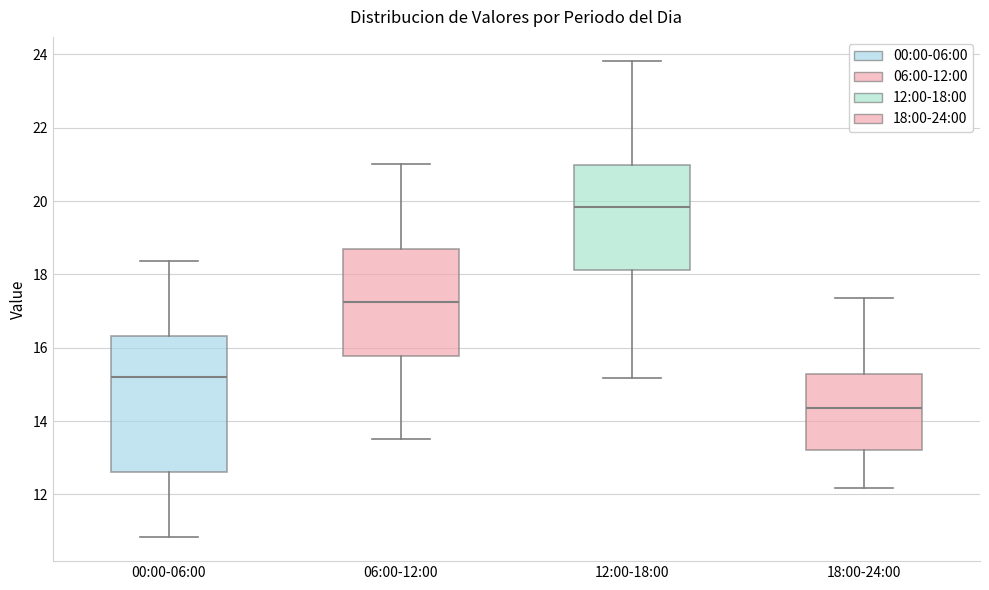

Comparing the boxes themselves (not the whiskers), which one is the tallest?

00:00-06:00